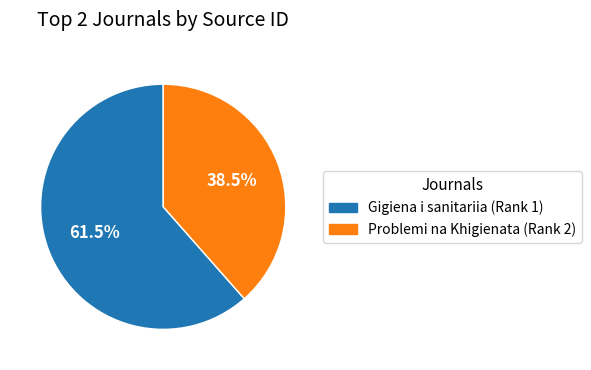

How many slices are in this pie chart?

2